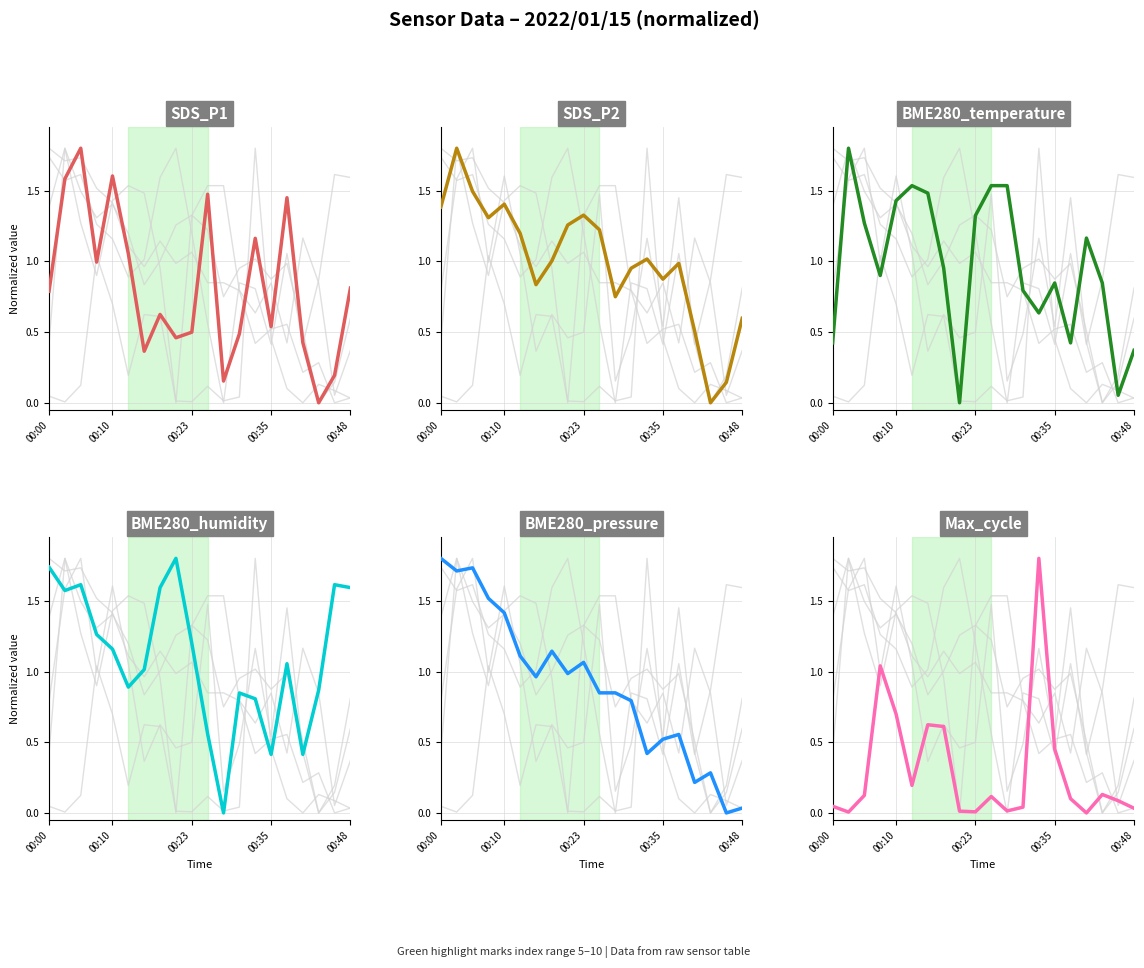

Which category has the highest value across all series?

00:23